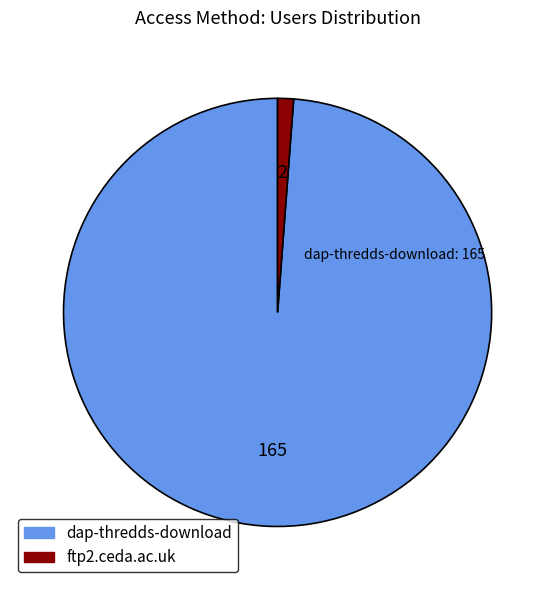

Is the sum of dap-thredds-download and ftp2.ceda.ac.uk greater than half?

Yes